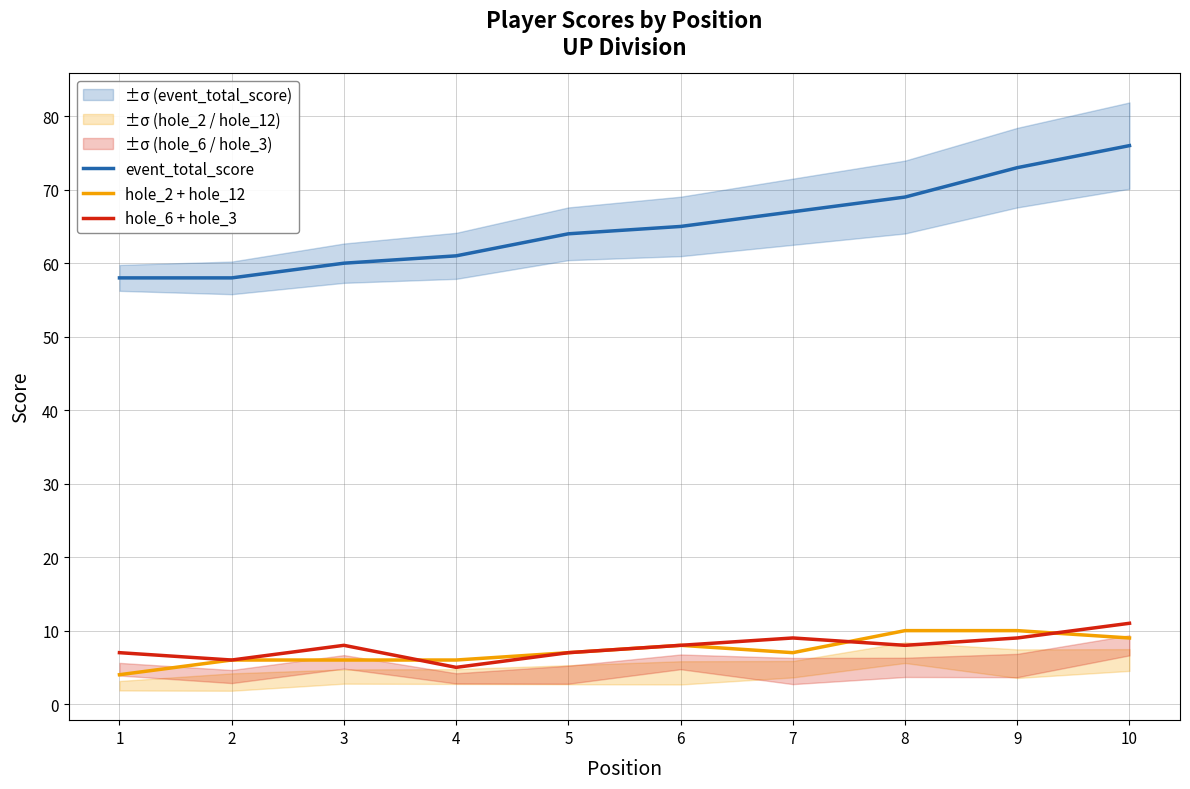

Which series changed the most between 1 and 8?

event_total_score